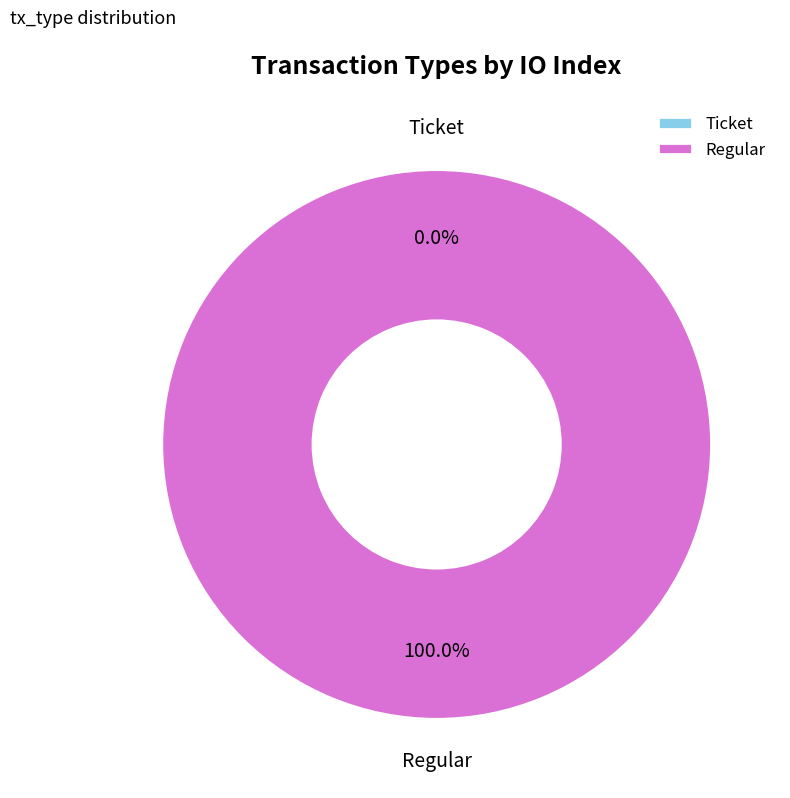

Which category accounts for the majority?

Regular